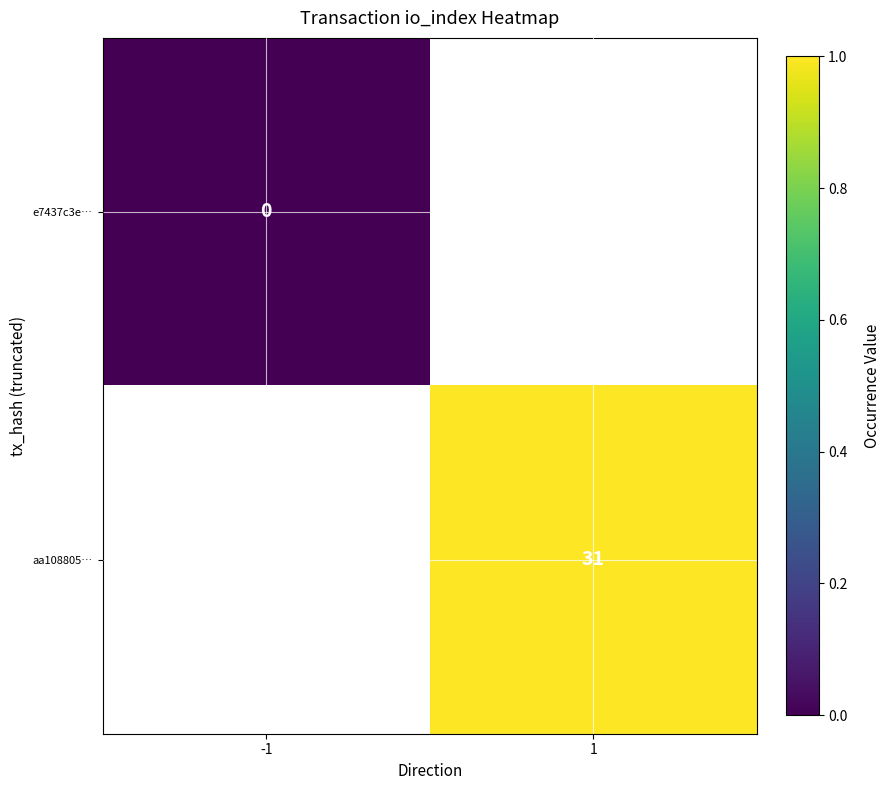

The aa108805… series shows 31 at 1. True or false?

True